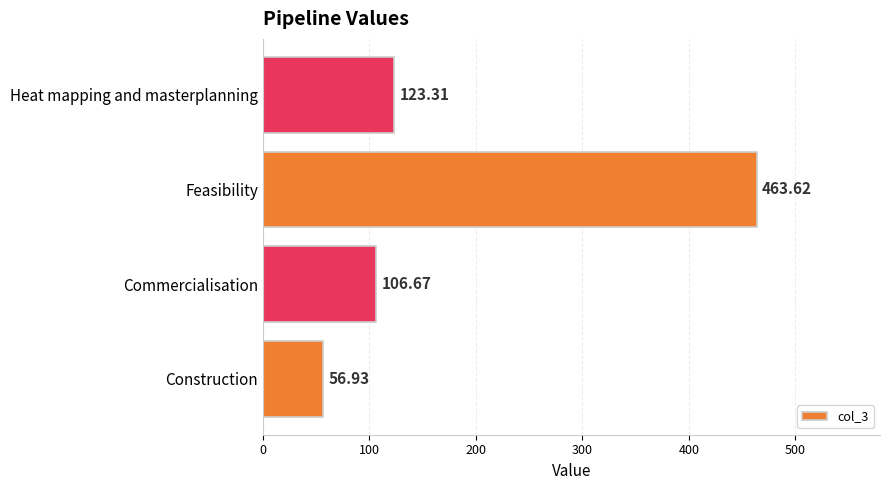

Rank the categories by value from lowest to highest.

Construction, Commercialisation, Heat mapping and masterplanning, Feasibility